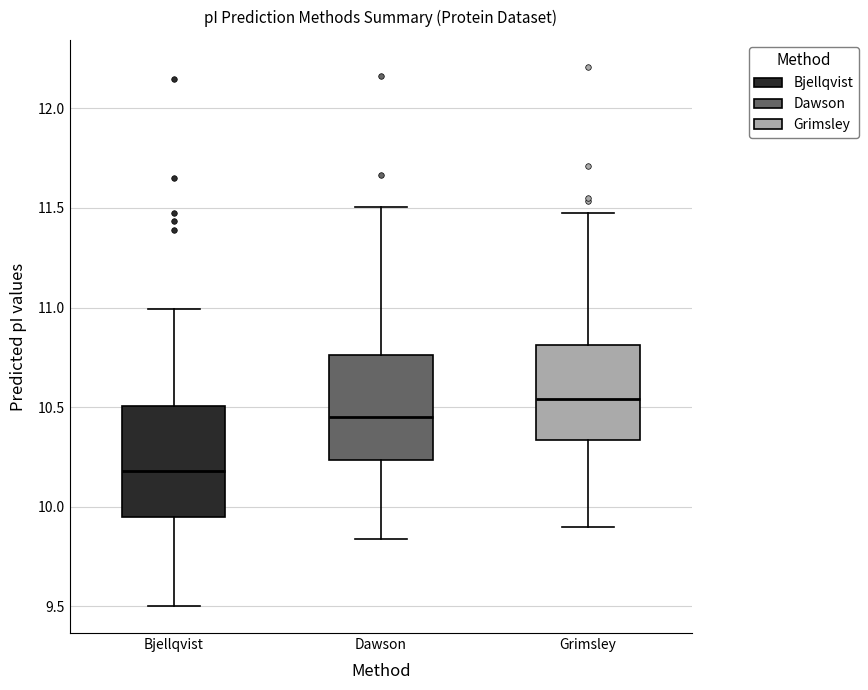

Reading left to right, transcribe this box plot: for each box, give where its median line is, the range the box spans, and where its two whiskers end, as read against the y-axis. The values are not printed on the chart, so give them approximately, as read against the axis.

Bjellqvist: median 10.20, box 9.95 to 10.50, whiskers 9.50 to 11.00
Dawson: median 10.45, box 10.25 to 10.75, whiskers 9.85 to 11.50
Grimsley: median 10.55, box 10.35 to 10.80, whiskers 9.90 to 11.50